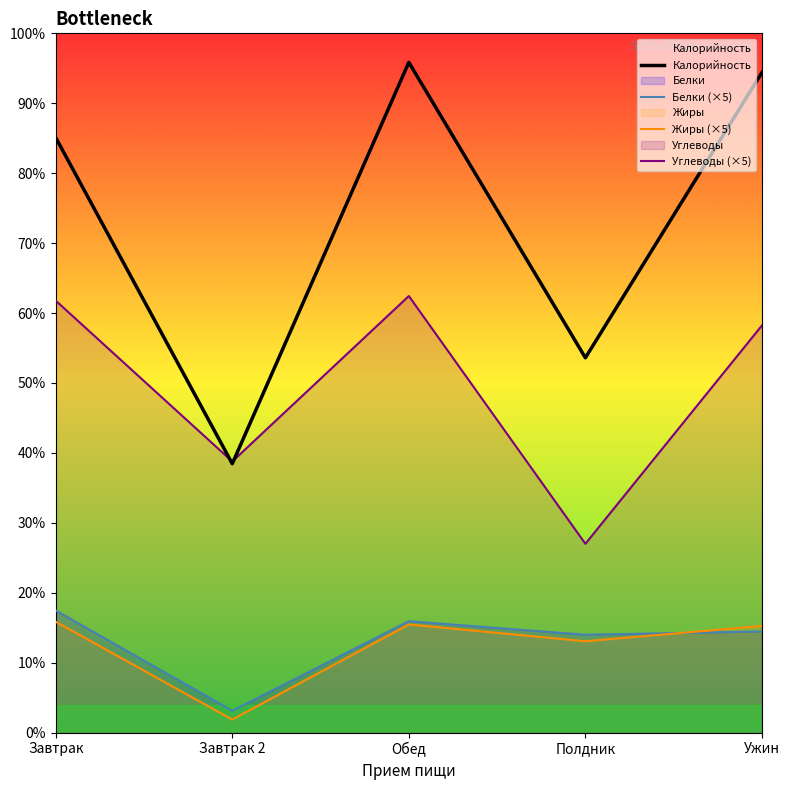

What are all the series names shown in the legend?

Калорийность, Белки (×5), Жиры (×5), Углеводы (×5)